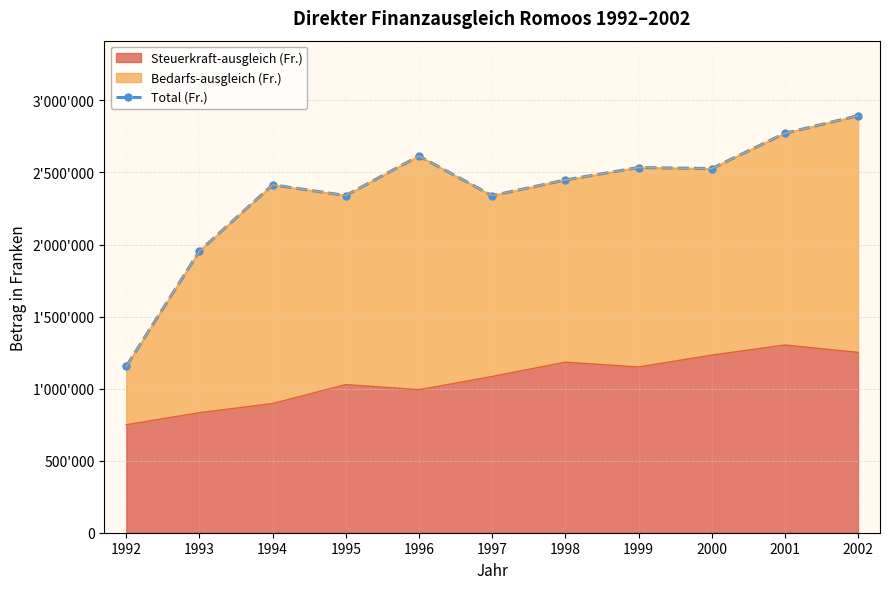

What is the minimum value shown in the chart?

1153738